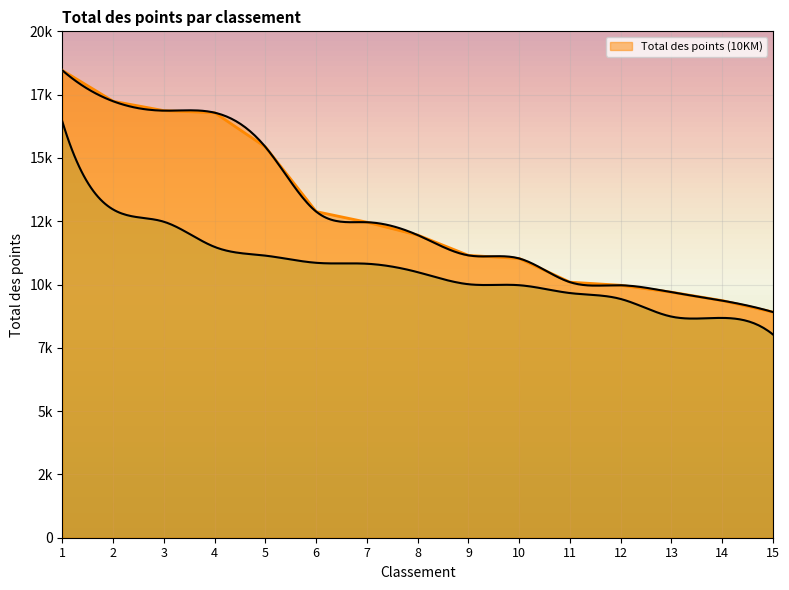

At how many categories does at least one series exceed 6167?

15